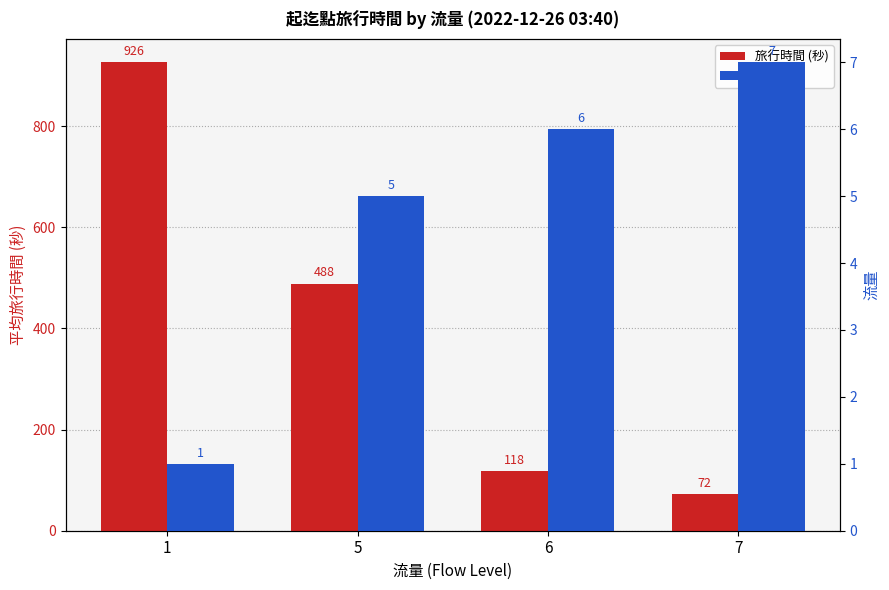

What value does the 旅行時間 (秒) series have at 1?

926.0